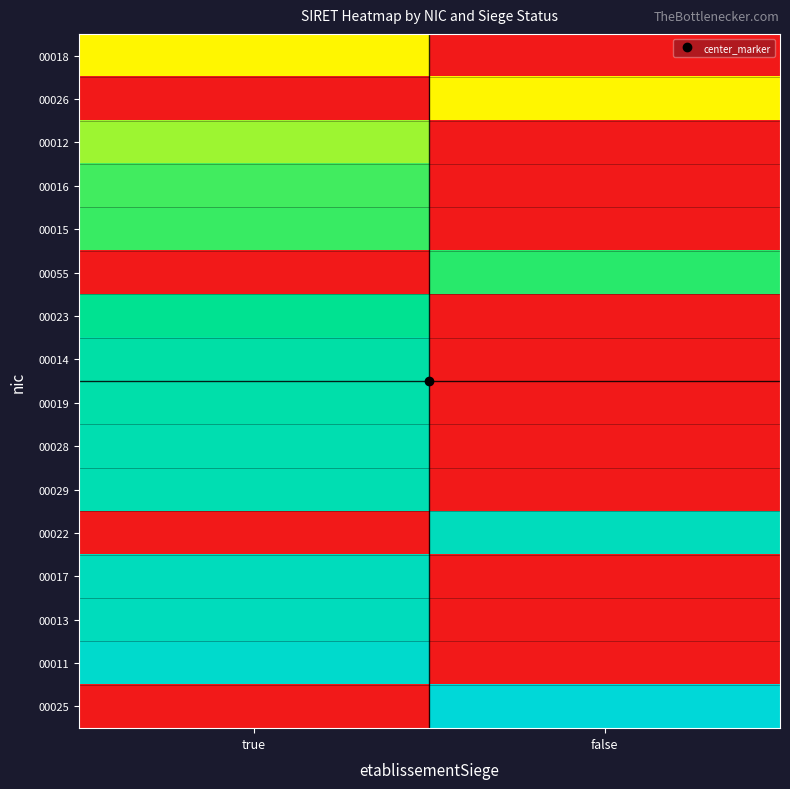

Reading left to right, transcribe all the data shown in this chart.

00018: true=0.5	false=0.0
00026: true=0.0	false=0.5
00012: true=0.6	false=0.0
00016: true=0.7	false=0.0
00015: true=0.7	false=0.0
00055: true=0.0	false=0.7
00023: true=0.8	false=0.0
00014: true=0.9	false=0.0
00019: true=0.9	false=0.0
00028: true=0.9	false=0.0
00029: true=0.9	false=0.0
00022: true=0.0	false=0.9
00017: true=0.9	false=0.0
00013: true=0.9	false=0.0
00011: true=1.0	false=0.0
00025: true=0.0	false=1.0